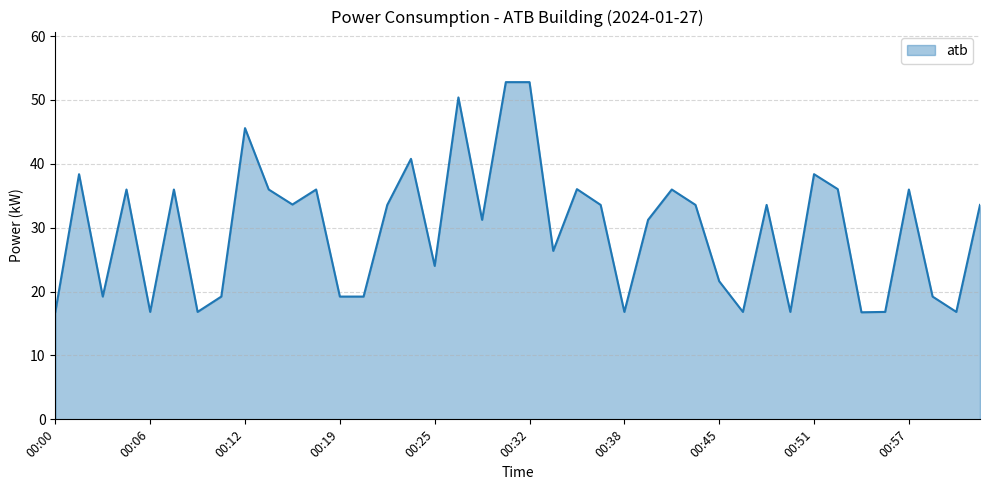

What is the difference between the maximum and minimum values?

36.0